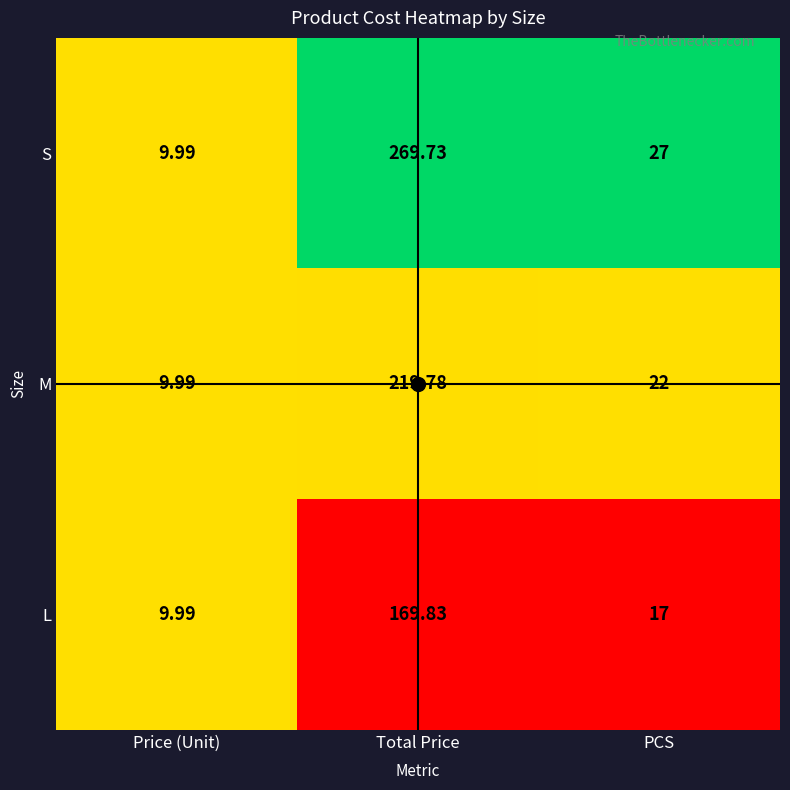

Is the value of M at Price (Unit) greater than the value of S at PCS?

No